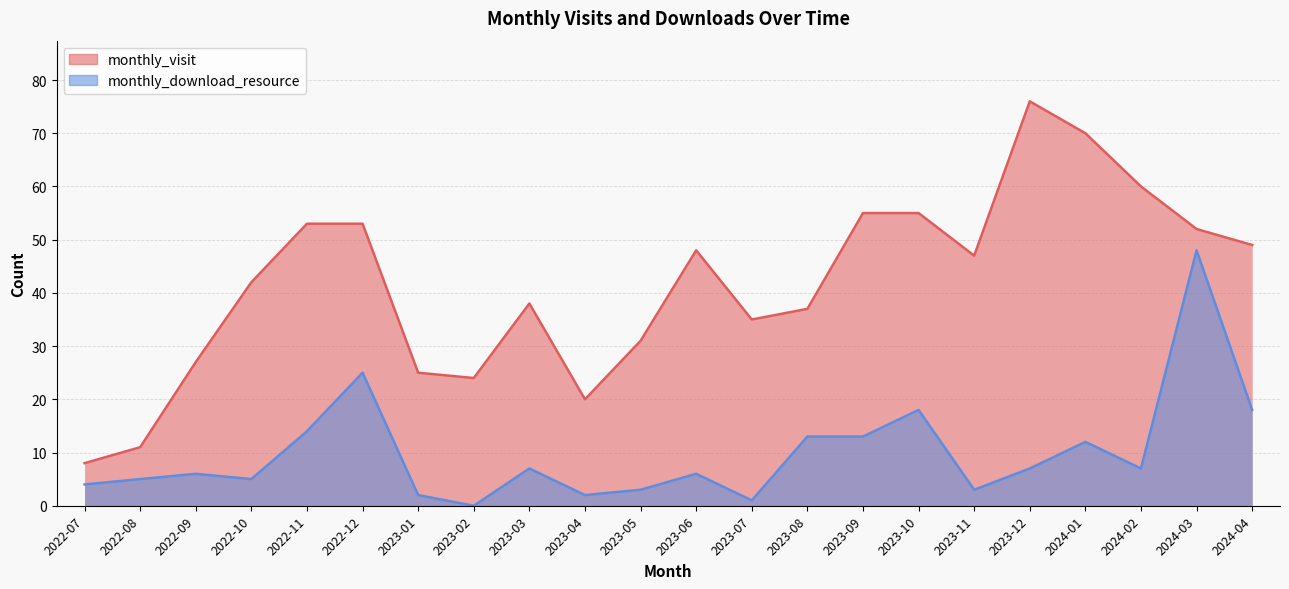

Rank the series by their average value, from lowest to highest.

monthly_download_resource, monthly_visit